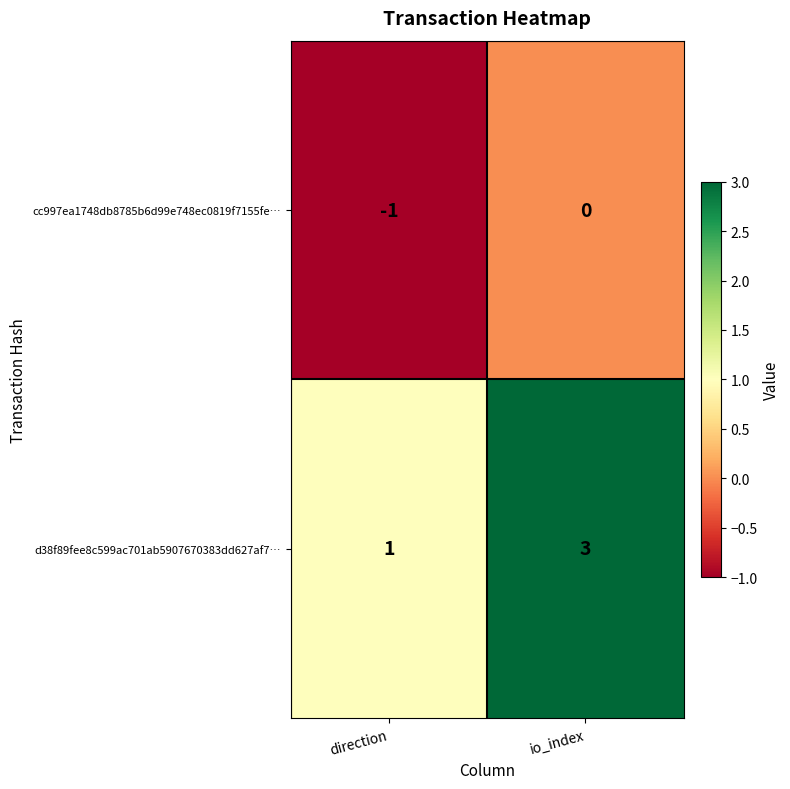

Which series changed the most between direction and io_index?

d38f89fee8c599ac701ab5907670383dd627af7…